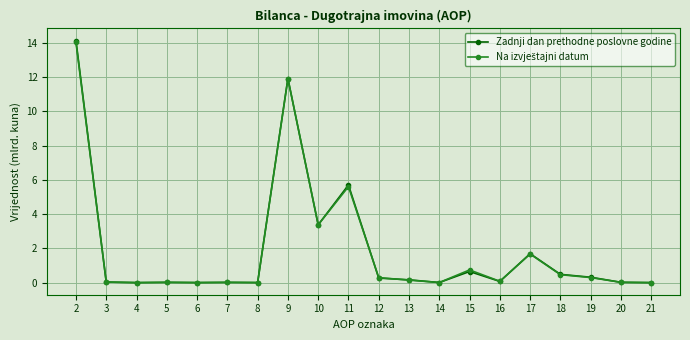

Which series has the largest range (max minus min)?

Zadnji dan prethodne poslovne godine